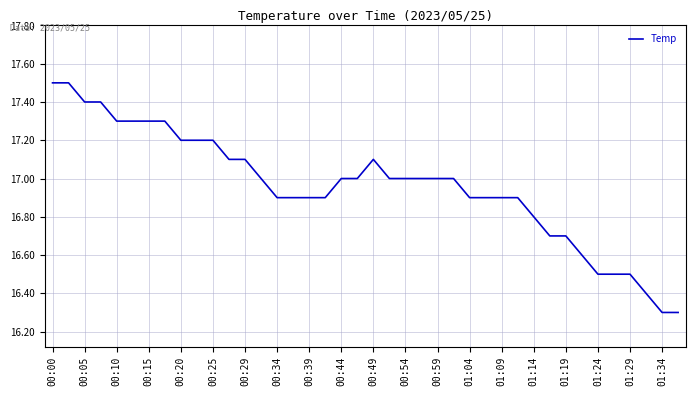

What is the smallest value displayed?

16.3